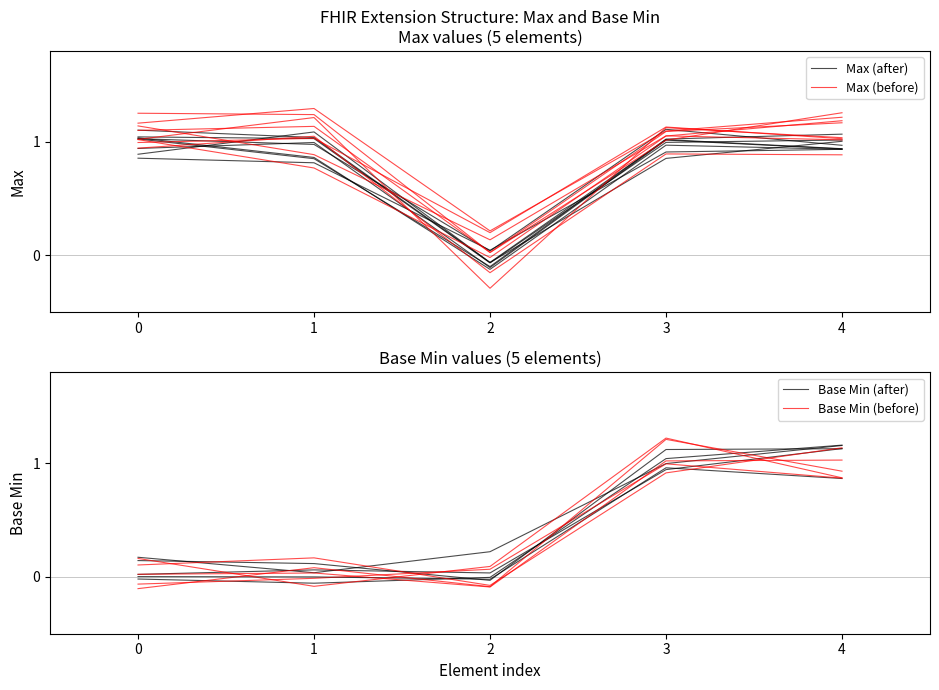

What is the difference between the Max (before) values at 2 and 3?

0.9